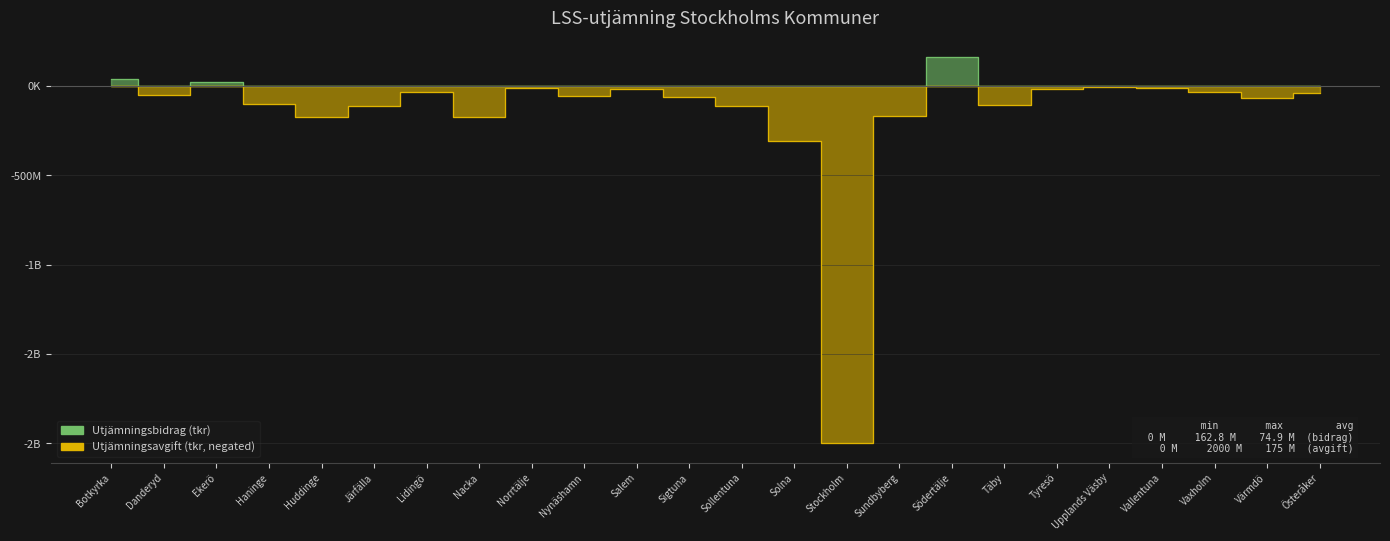

Reading right to left, what are all the values shown in this chart?

Utjämningsbidrag tkr: 0.0	0.0	0.0	0.0	0.0	0.0	0.0	162.8	0.0	0.0	0.0	0.0	0.0	0.0	0.0	0.0	0.0	0.0	0.0	0.0	0.0	21.4	0.0	40.6
Utjämningsavgift tkr: -37.7	-67.1	-35.5	-11.1	-5.9	-19.7	-109.4	0.0	-169.2	-1999.9	-308.8	-113.2	-61.8	-19.2	-55.9	-11.2	-173.1	-36.8	-111.6	-171.3	-104.0	0.0	-49.7	0.0